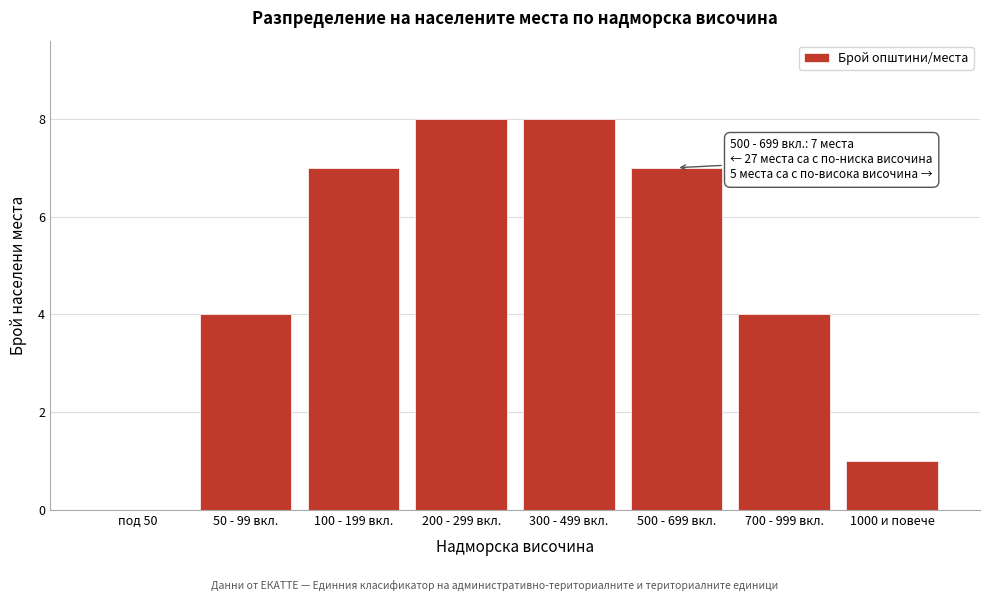

Reading left to right, what are all the values shown in this chart?

под 50=0	50 - 99 вкл.=4	100 - 199 вкл.=7	200 - 299 вкл.=8	300 - 499 вкл.=8	500 - 699 вкл.=7	700 - 999 вкл.=4	1000 и повече=1